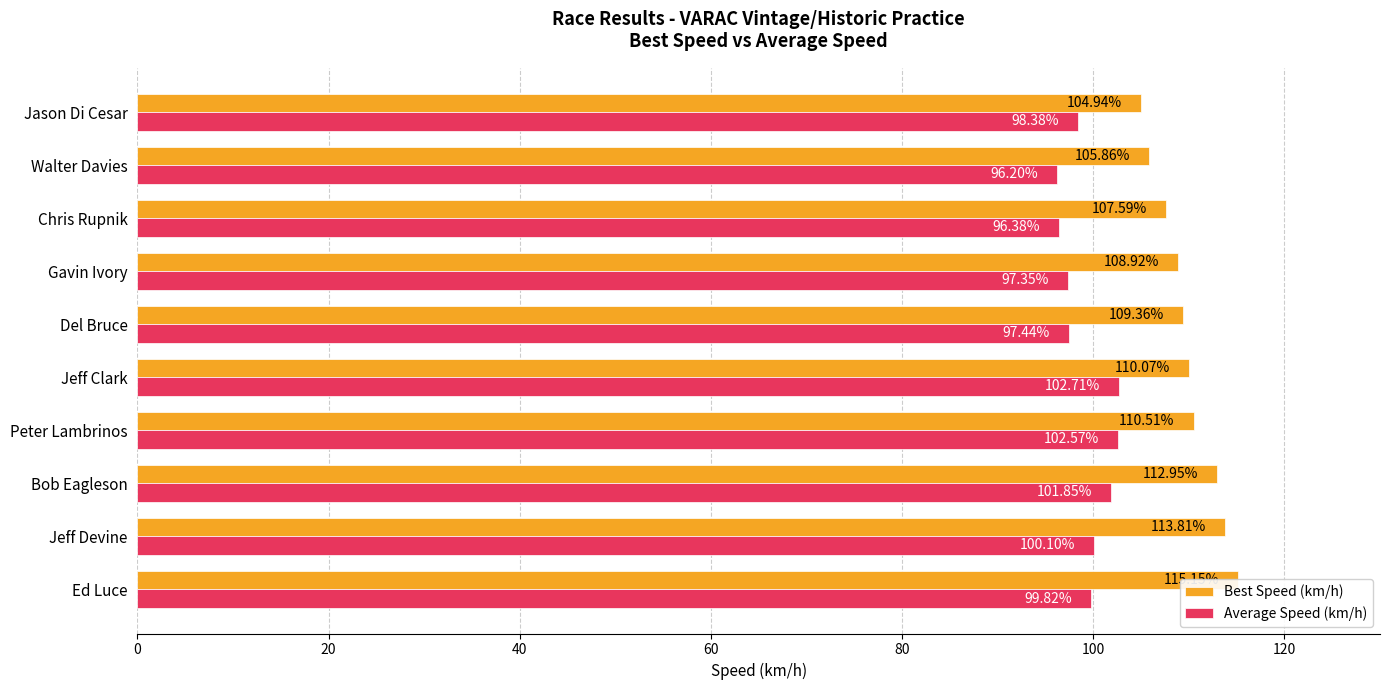

What is the maximum value shown in the chart?

115.2